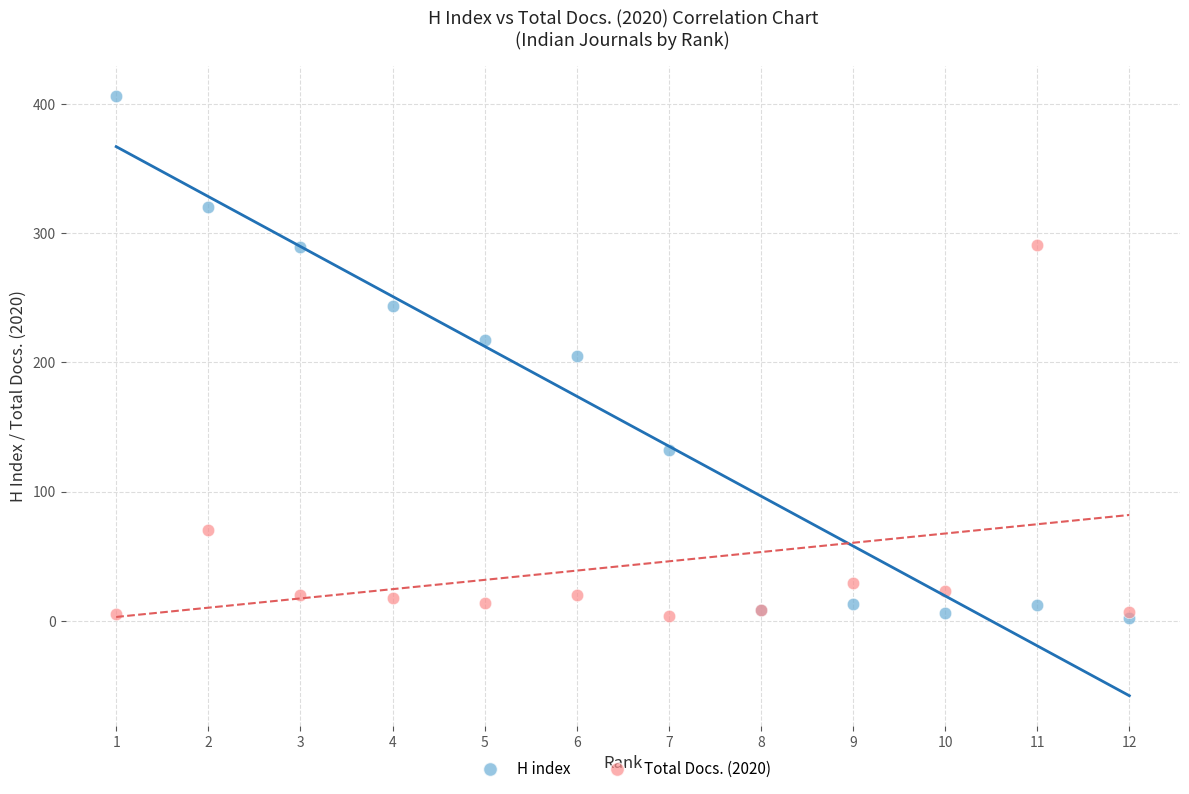

In the Total Docs. (2020) series, what Y value is closest to 147?

70